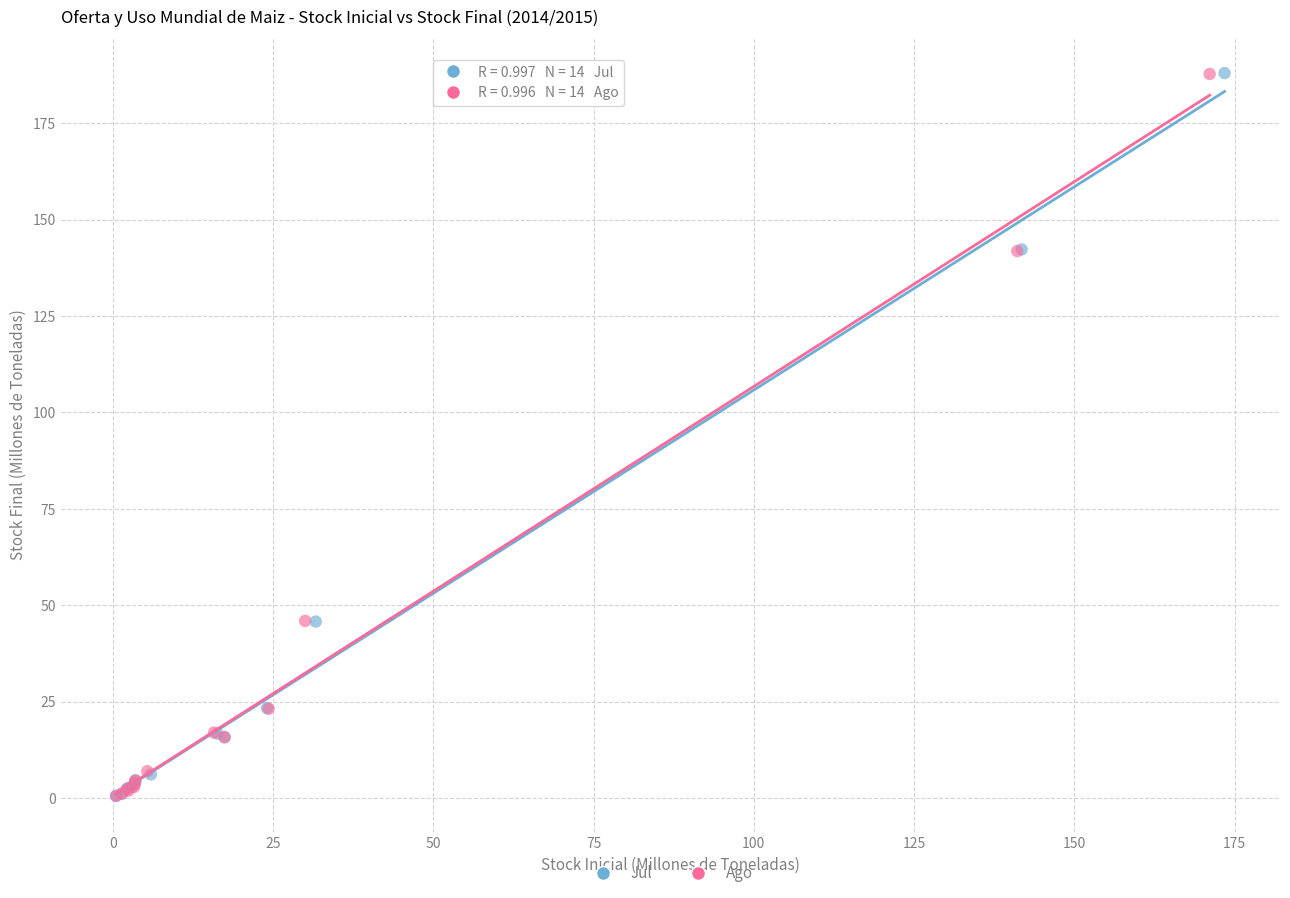

Which series has the widest spread of Y values?

Jul